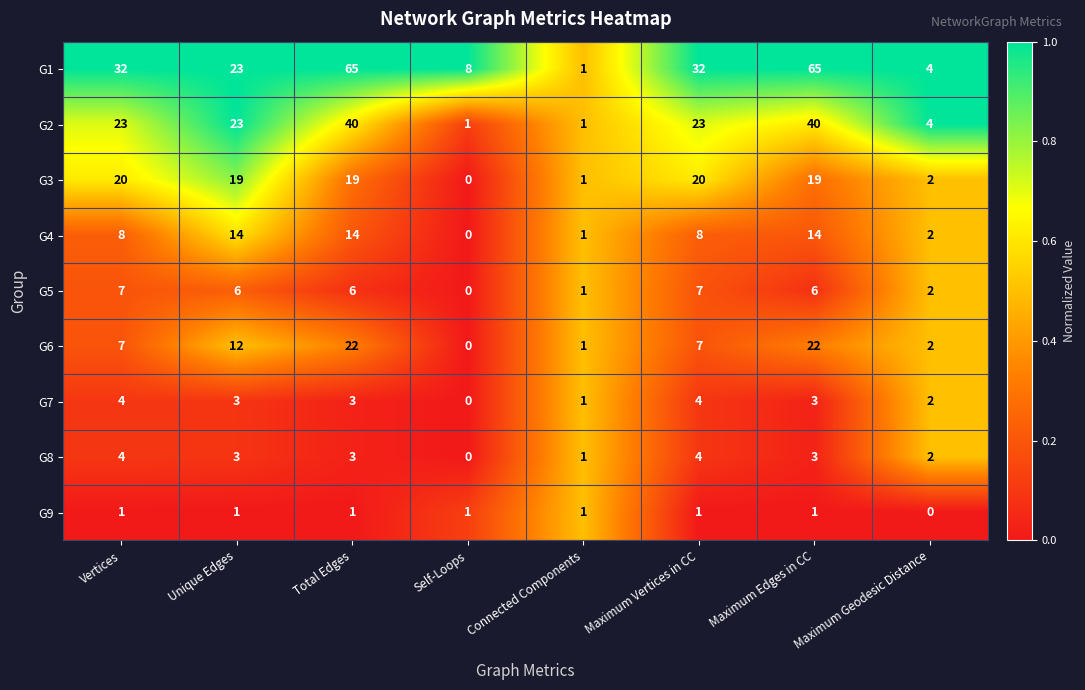

How many values in G4 are above zero?

7